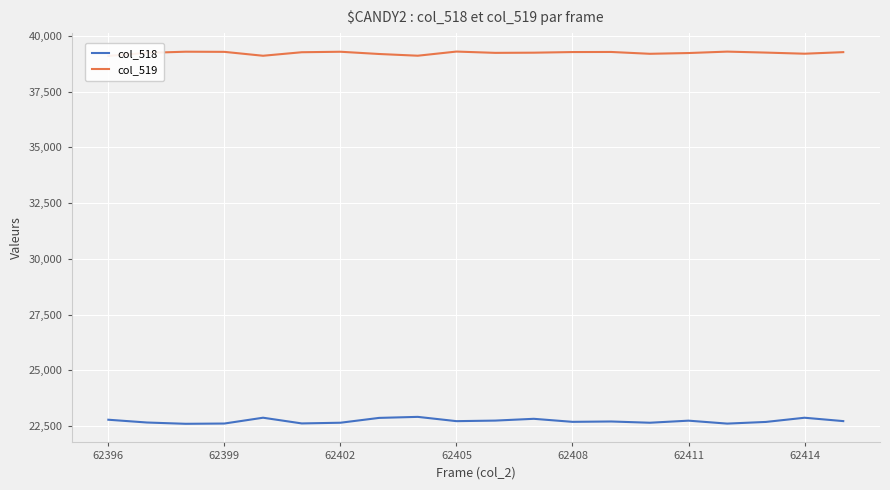

Between 62402 and 62405, which series saw the biggest shift?

col_518